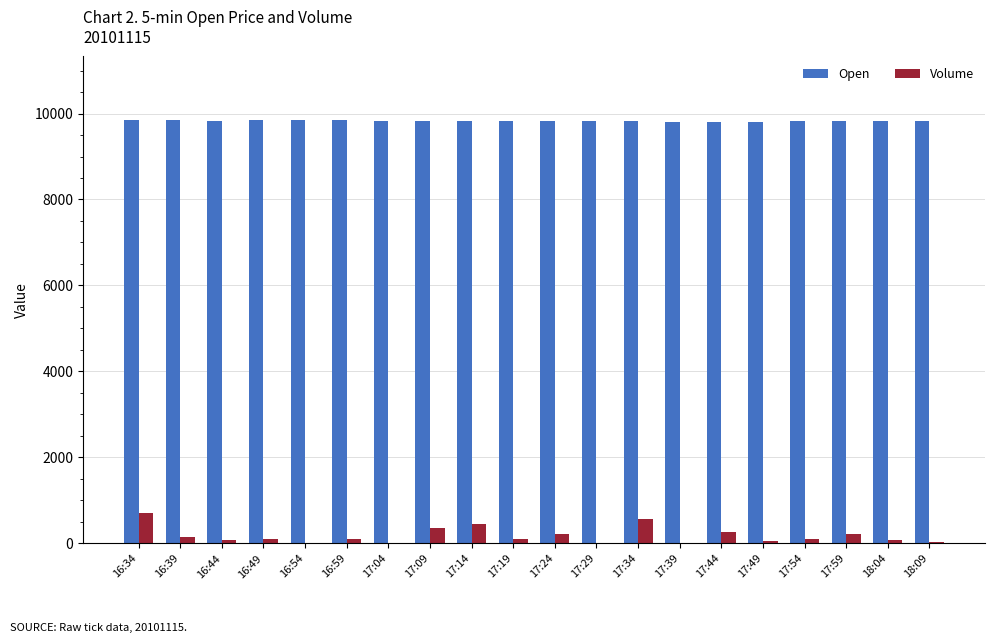

The value of Open at 17:54 is 9820. True or false?

True